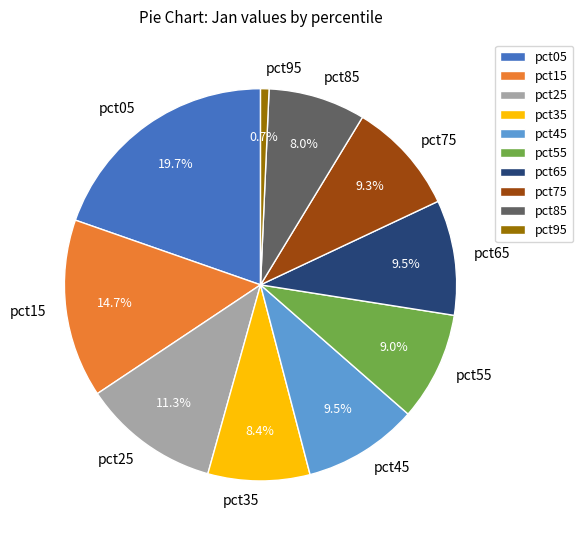

To the nearest percent, what is the combined percentage of pct05 and pct85?

28%